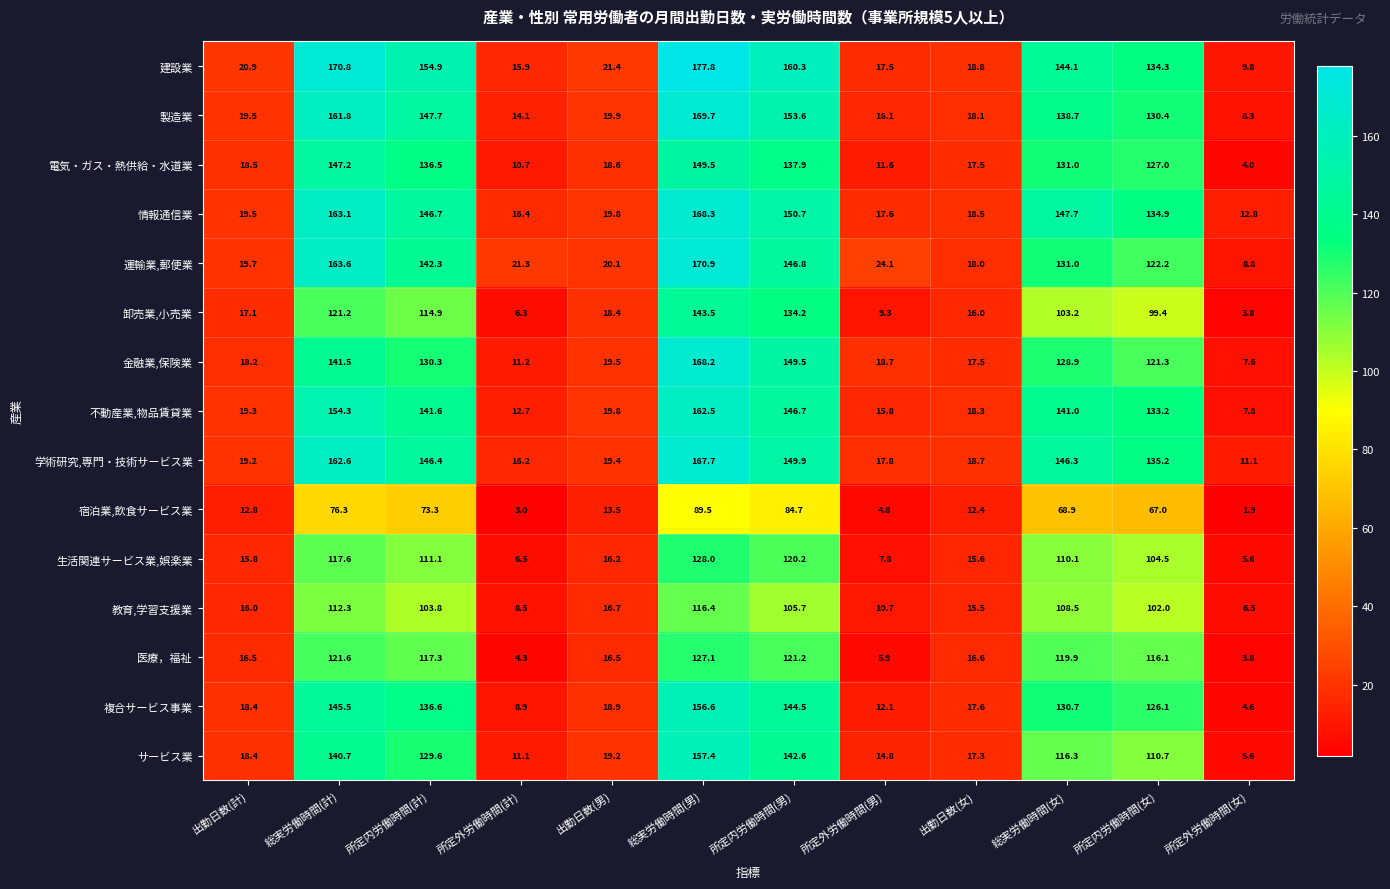

What is the total value across all series at 所定内労働時間(計)?

1933.0